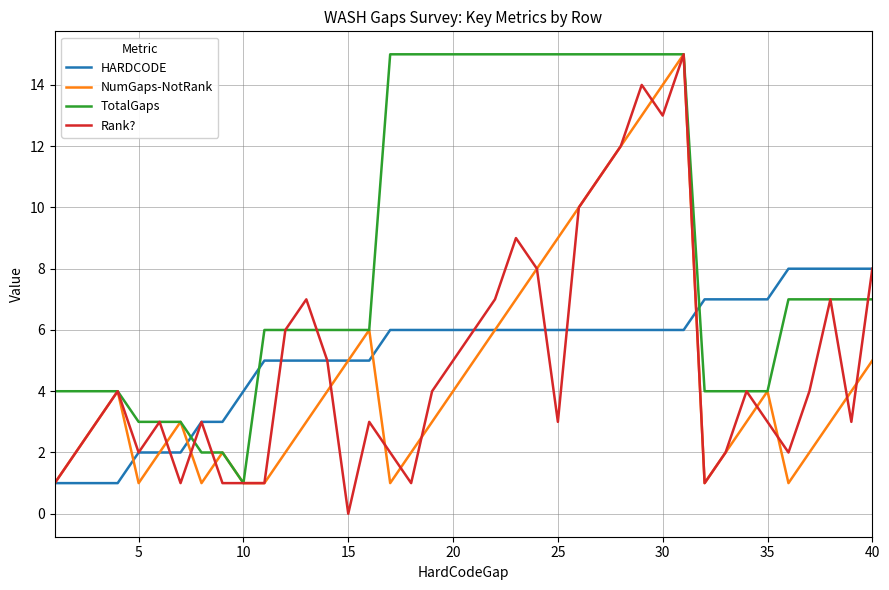

Is this an area chart (filled region under the line)?

No